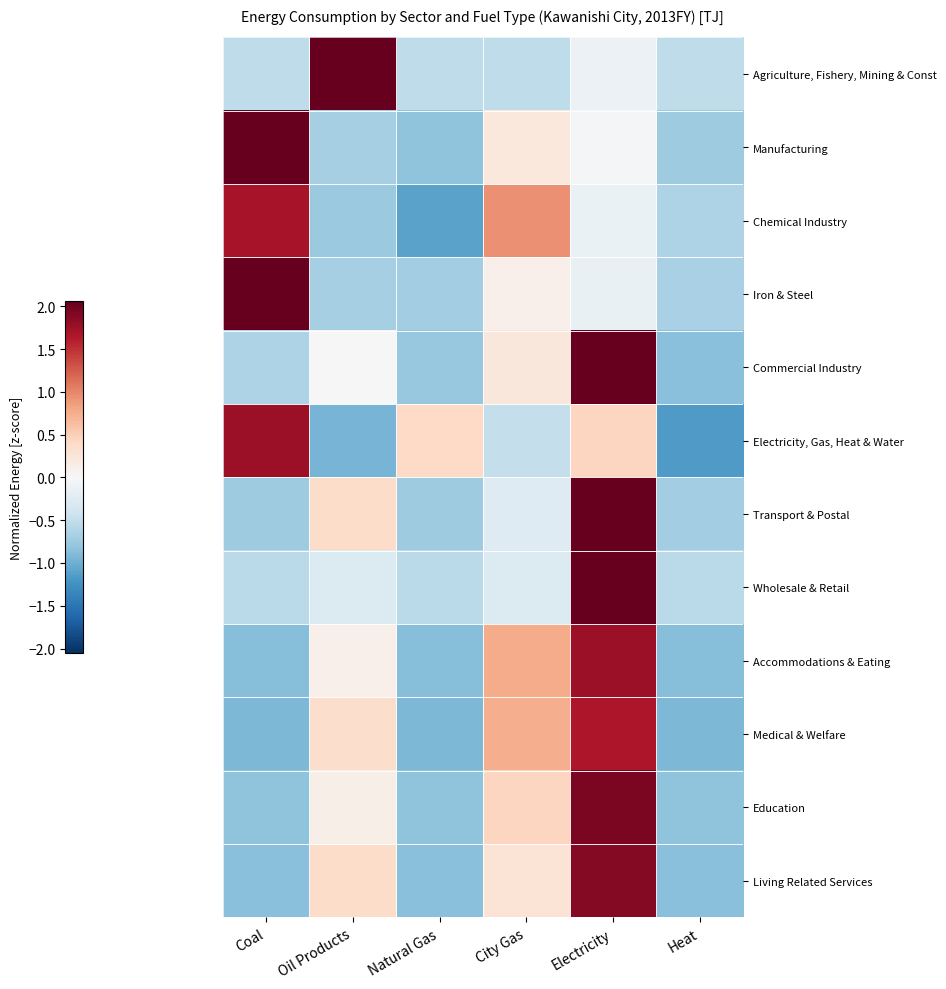

How many series are shown in this chart?

12